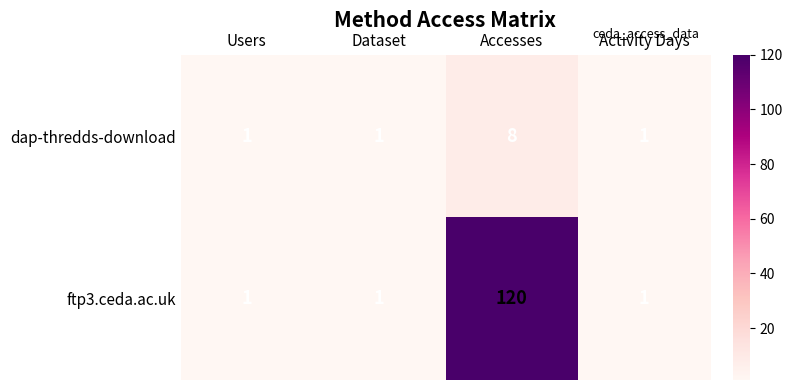

Reading left to right, what are all the values shown in this chart?

dap-thredds-download: Users=1	Dataset=1	Accesses=8	Activity Days=1
ftp3.ceda.ac.uk: Users=1	Dataset=1	Accesses=120	Activity Days=1